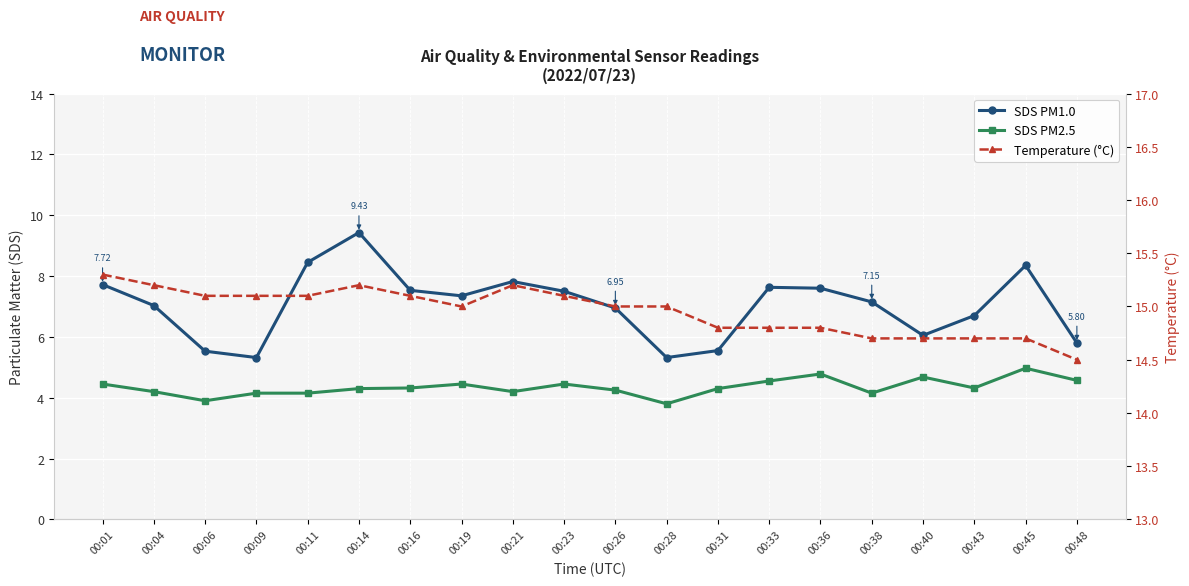

Does the chart display data point markers on the line(s)?

Yes